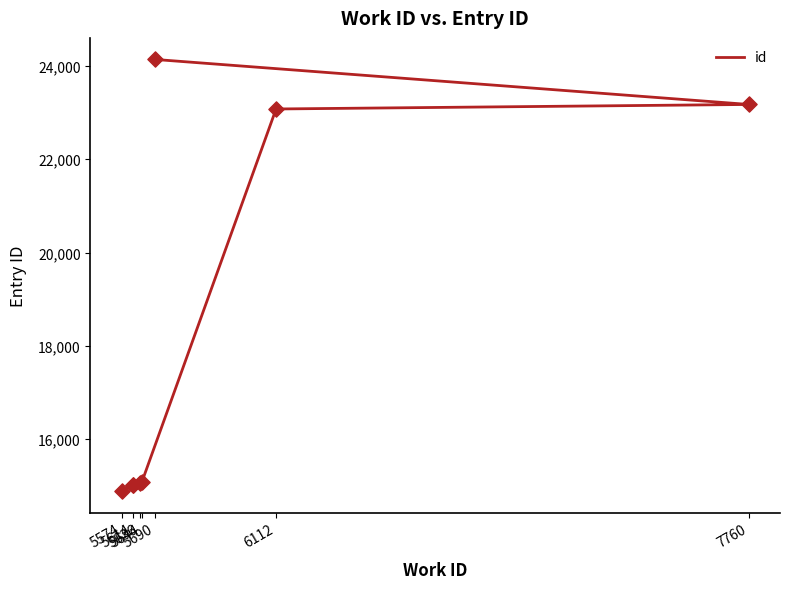

What is the change in value from 5574 to 5614?

+130